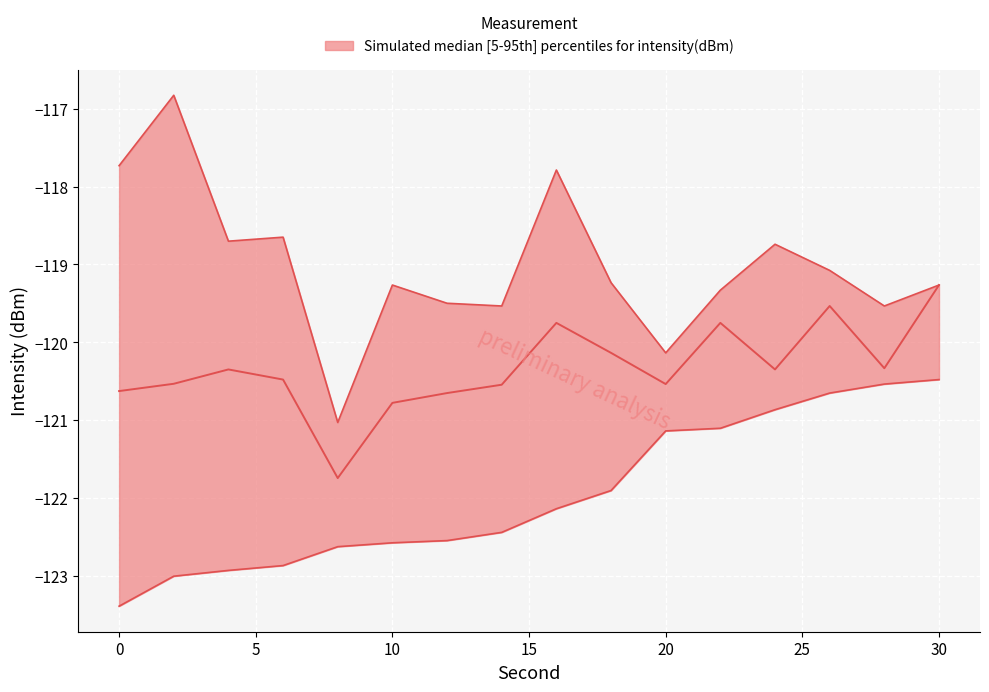

Rank the series by their maximum value, from highest to lowest.

upper, median, lower